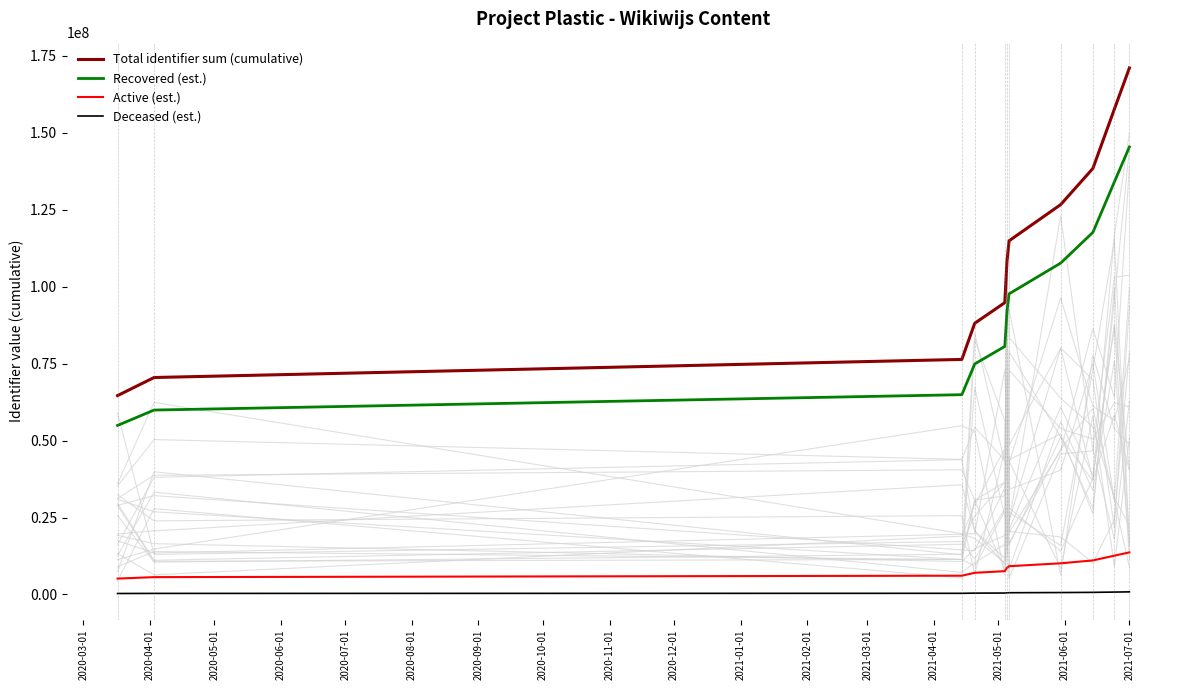

True or false: Active (est.) and Total identifier sum (cumulative) cross at least once.

False